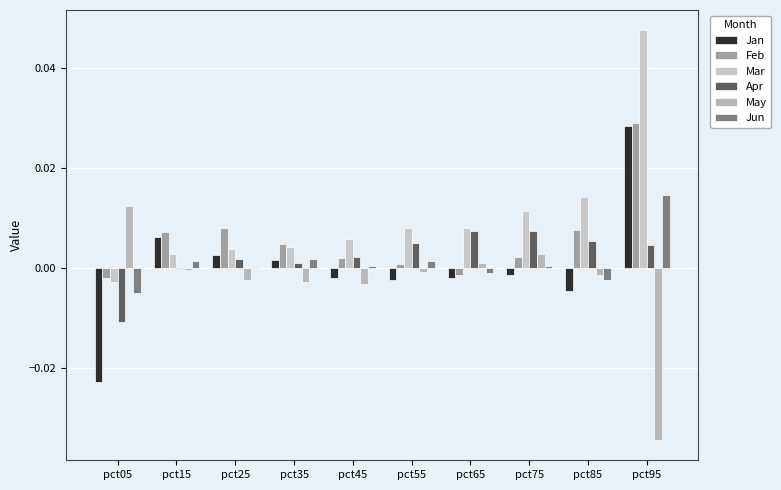

Reading right to left, transcribe all the data shown in this chart.

Jan: pct95=0.0	pct85=-0.0	pct75=-0.0	pct65=-0.0	pct55=-0.0	pct45=-0.0	pct35=0.0	pct25=0.0	pct15=0.0	pct05=-0.0
Feb: pct95=0.0	pct85=0.0	pct75=0.0	pct65=-0.0	pct55=0.0	pct45=0.0	pct35=0.0	pct25=0.0	pct15=0.0	pct05=-0.0
Mar: pct95=0.0	pct85=0.0	pct75=0.0	pct65=0.0	pct55=0.0	pct45=0.0	pct35=0.0	pct25=0.0	pct15=0.0	pct05=-0.0
Apr: pct95=0.0	pct85=0.0	pct75=0.0	pct65=0.0	pct55=0.0	pct45=0.0	pct35=0.0	pct25=0.0	pct15=-0.0	pct05=-0.0
May: pct95=-0.0	pct85=-0.0	pct75=0.0	pct65=0.0	pct55=-0.0	pct45=-0.0	pct35=-0.0	pct25=-0.0	pct15=-0.0	pct05=0.0
Jun: pct95=0.0	pct85=-0.0	pct75=0.0	pct65=-0.0	pct55=0.0	pct45=0.0	pct35=0.0	pct25=0.0	pct15=0.0	pct05=-0.0